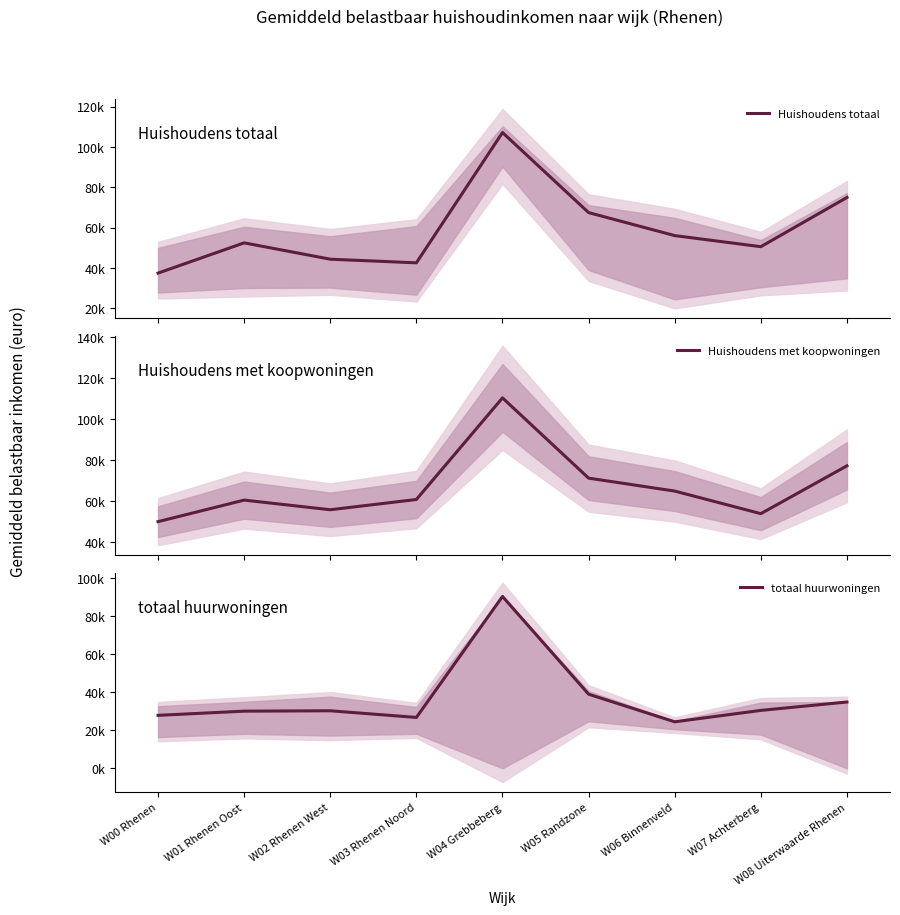

The value of Huishoudens totaal at W05 Randzone is 93615. True or false?

False